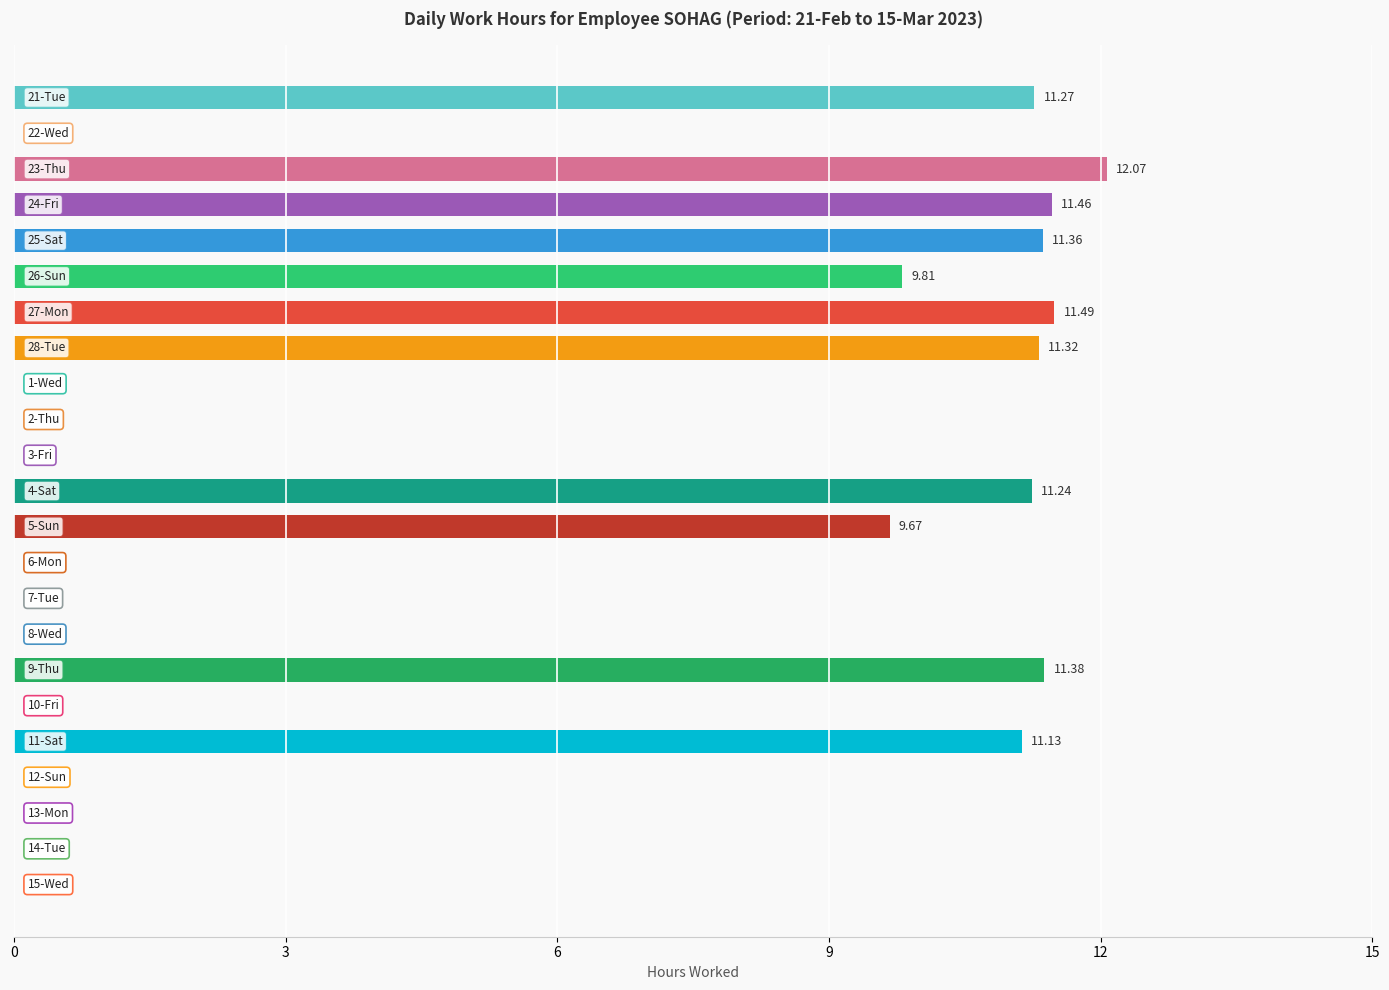

How many data points does each series have?

23